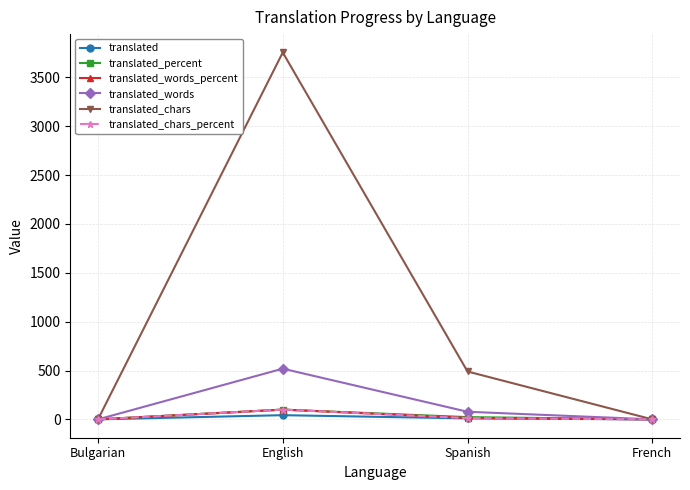

What is the sum of all translated values?

53.0